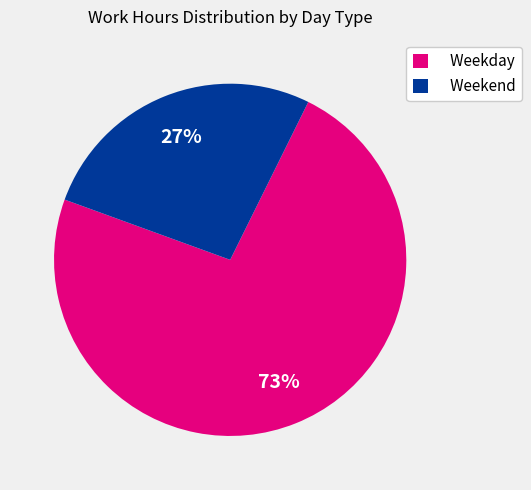

How many segments does this pie chart have?

2